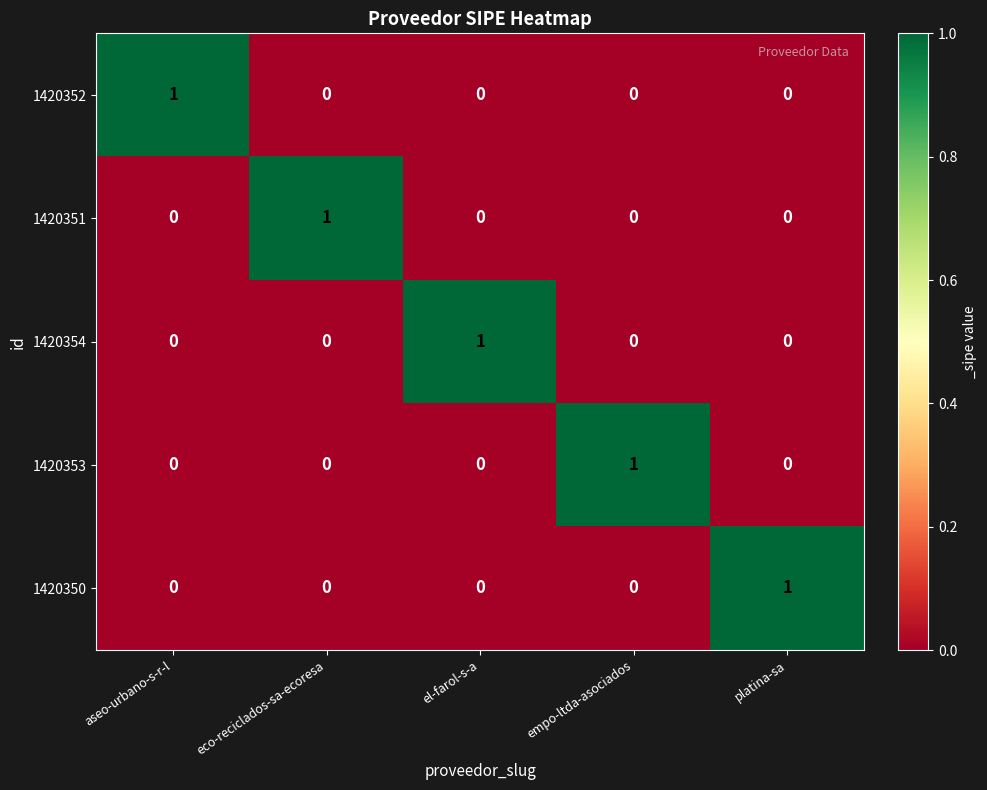

Reading left to right, extract all data points from this chart.

1420352: aseo-urbano-s-r-l=1	eco-reciclados-sa-ecoresa=0	el-farol-s-a=0	empo-ltda-asociados=0	platina-sa=0
1420351: aseo-urbano-s-r-l=0	eco-reciclados-sa-ecoresa=1	el-farol-s-a=0	empo-ltda-asociados=0	platina-sa=0
1420354: aseo-urbano-s-r-l=0	eco-reciclados-sa-ecoresa=0	el-farol-s-a=1	empo-ltda-asociados=0	platina-sa=0
1420353: aseo-urbano-s-r-l=0	eco-reciclados-sa-ecoresa=0	el-farol-s-a=0	empo-ltda-asociados=1	platina-sa=0
1420350: aseo-urbano-s-r-l=0	eco-reciclados-sa-ecoresa=0	el-farol-s-a=0	empo-ltda-asociados=0	platina-sa=1